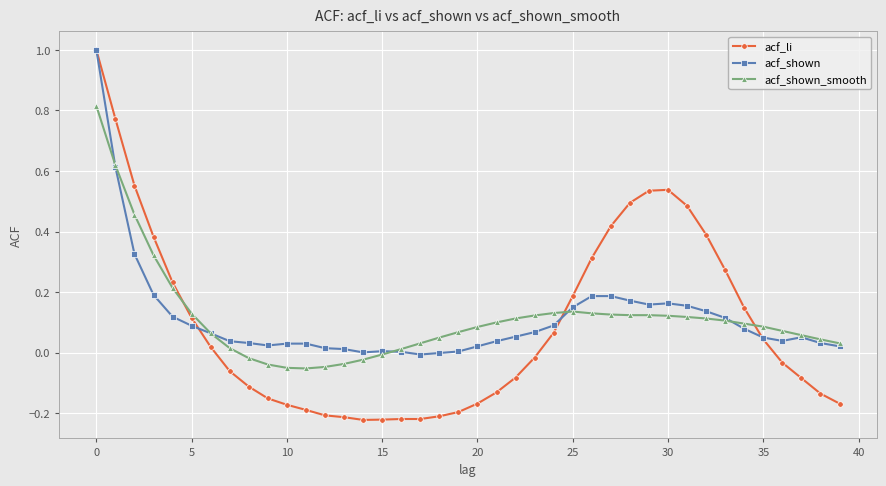

True or false: acf_li has more than 0 interior local peaks.

True